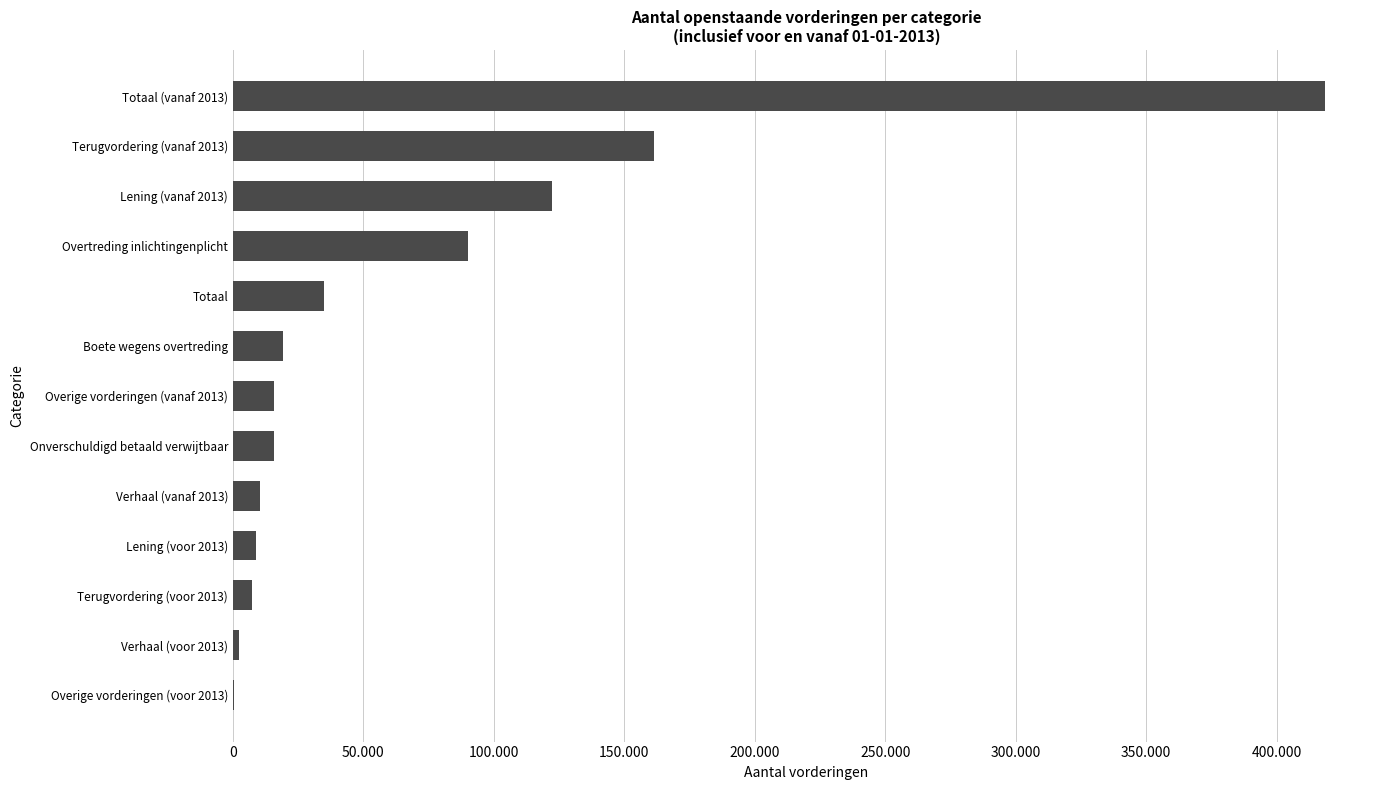

What is the difference between the maximum and minimum values?

418200